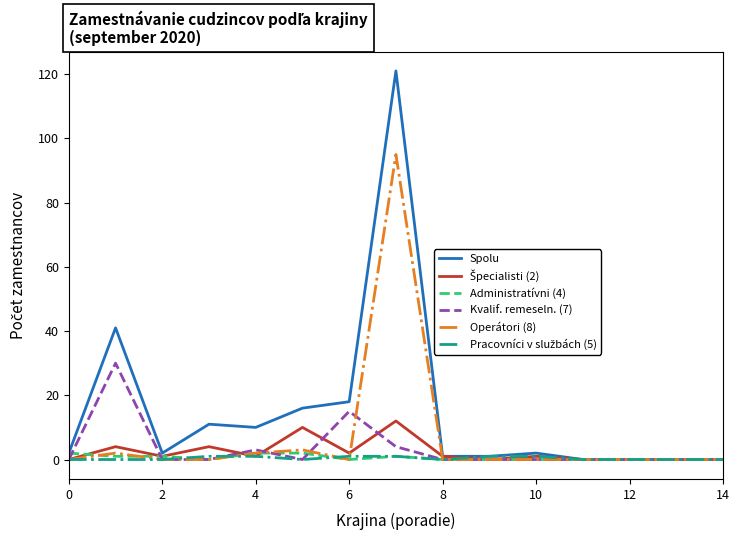

What is the greatest value displayed?

121